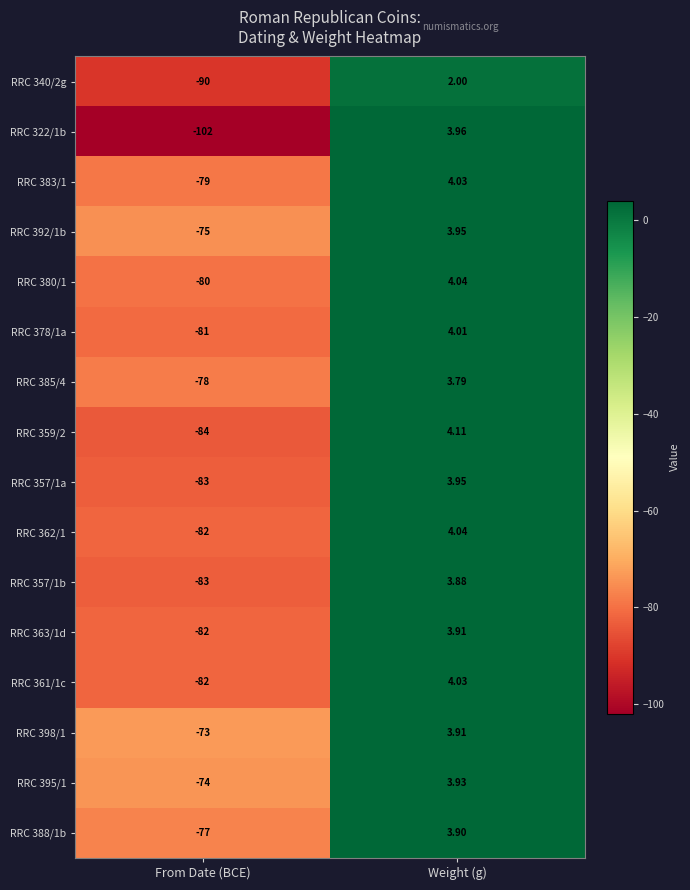

Which category has the highest value in the RRC 378/1a series?

Weight (g)